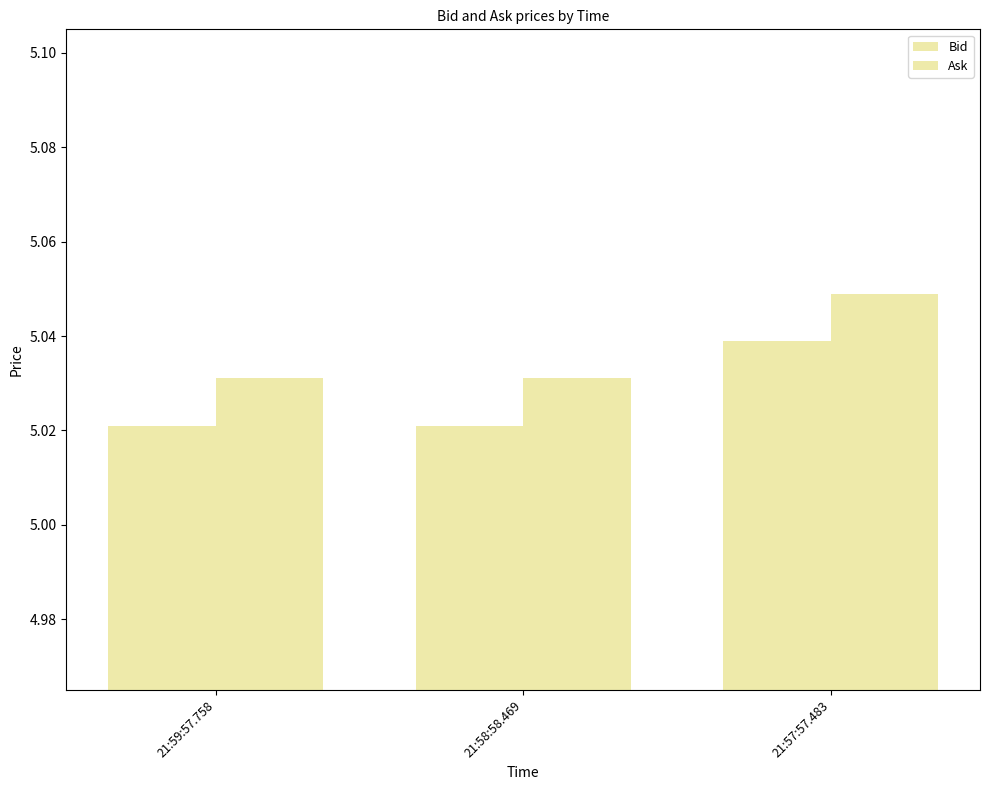

How many groups of bars are there?

3